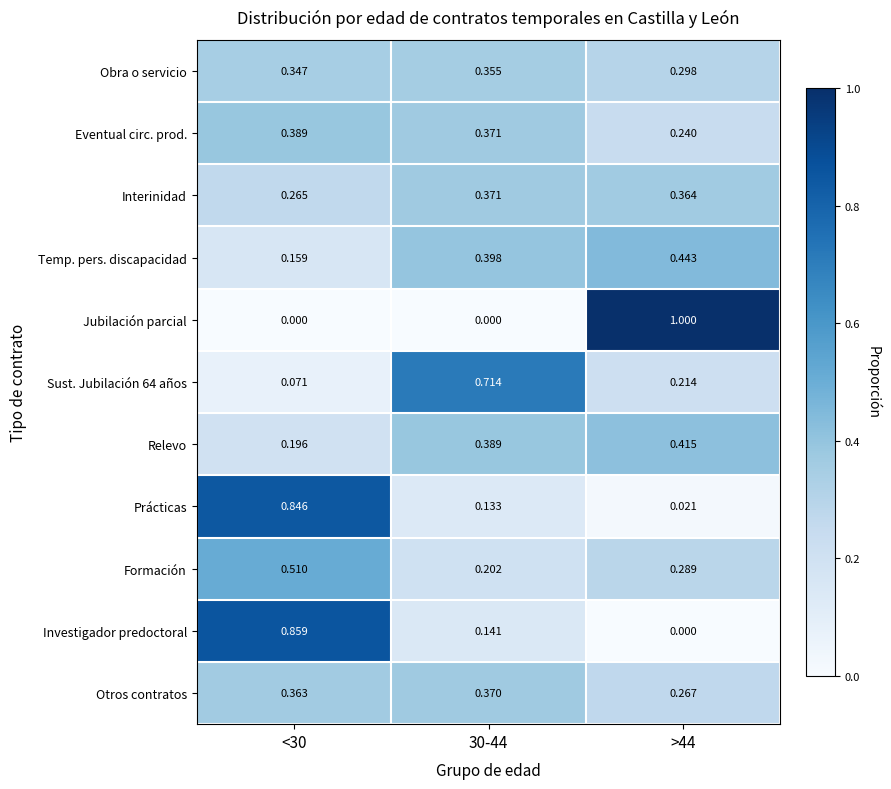

At >44, list the series in order from largest to smallest.

Jubilación parcial, Temp. pers. discapacidad, Relevo, Interinidad, Obra o servicio, Formación, Otros contratos, Eventual circ. prod., Sust. Jubilación 64 años, Prácticas, Investigador predoctoral